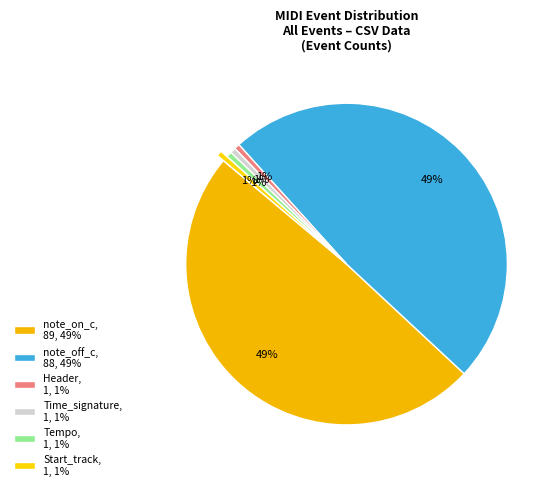

Count the number of slices in the pie.

6